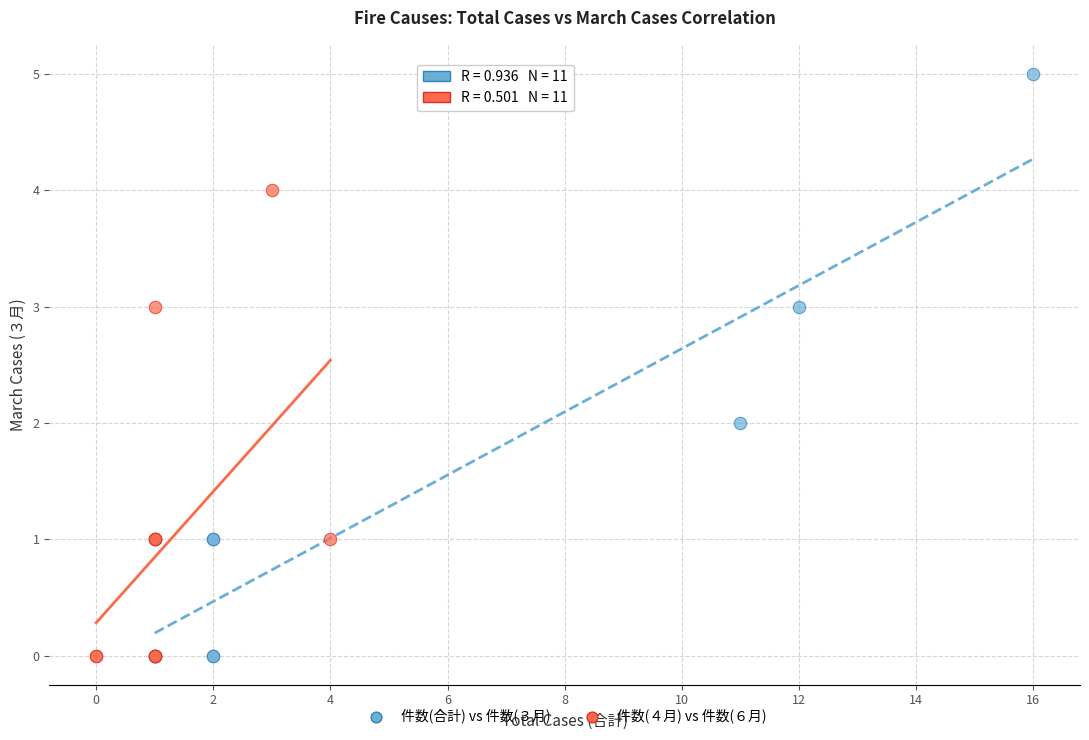

Which series reaches the maximum Y coordinate?

件数(合計) vs 件数(３月)